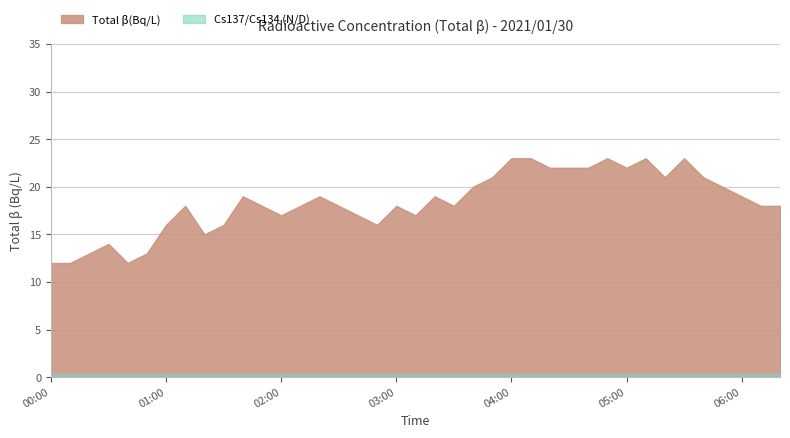

Which category has the lowest value across all series?

00:00